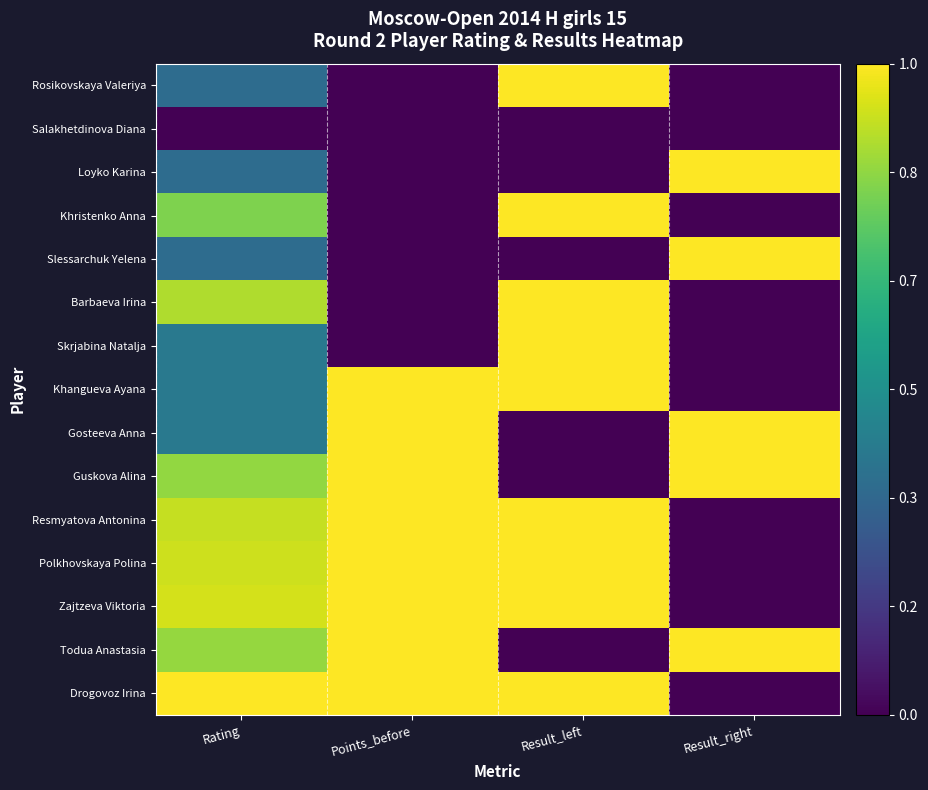

Count the number of categories in the chart.

4